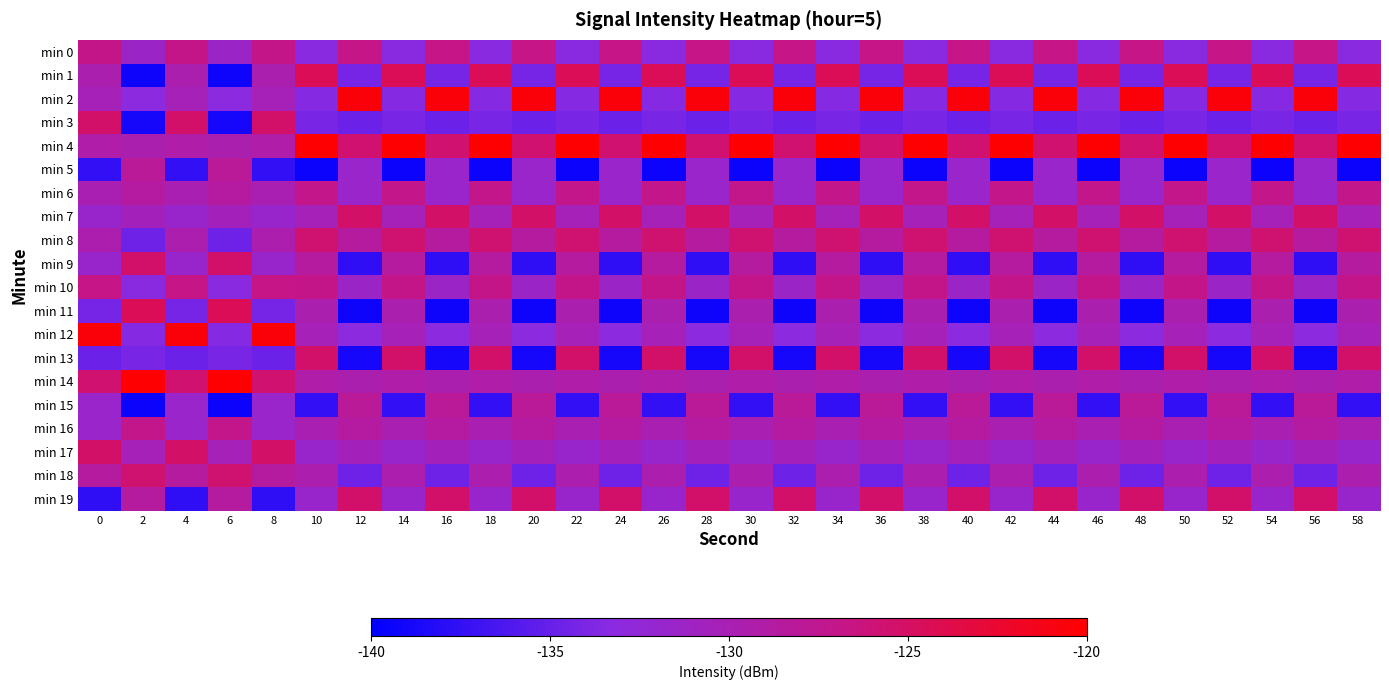

At how many categories does at least one series exceed -132?

30